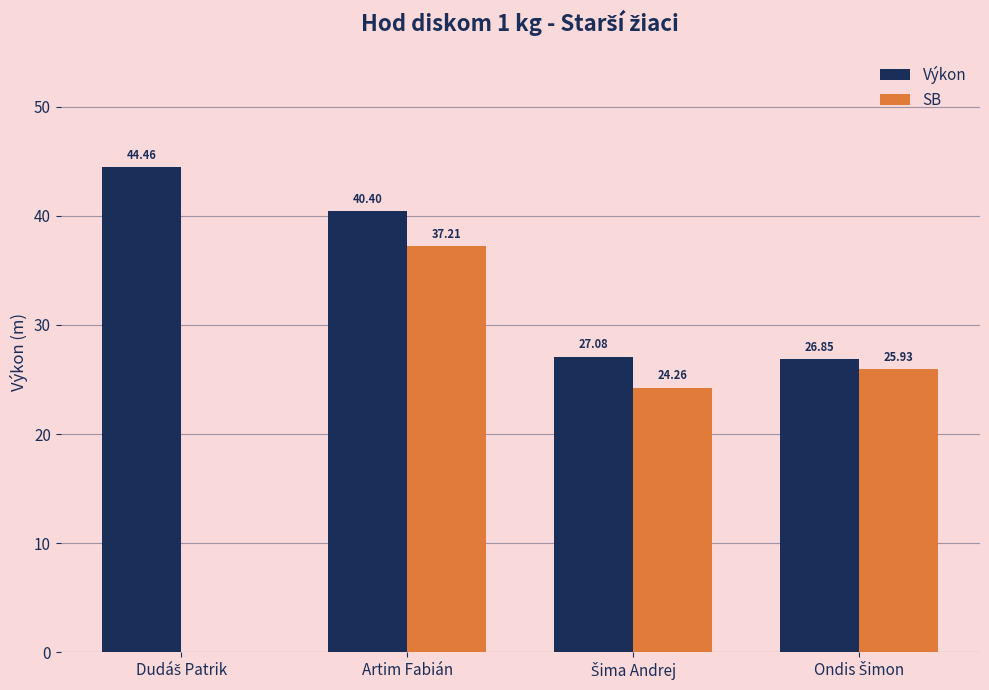

Where does the SB series first go above 25?

Artim Fabián